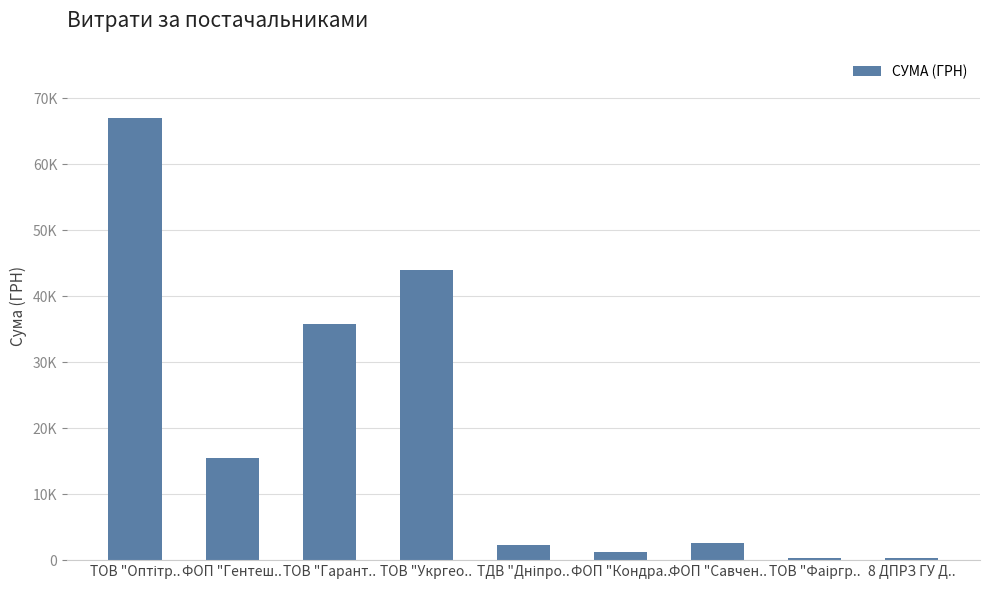

Is it true that the value at ТОВ "Фаіргр.. is 370.6?

True